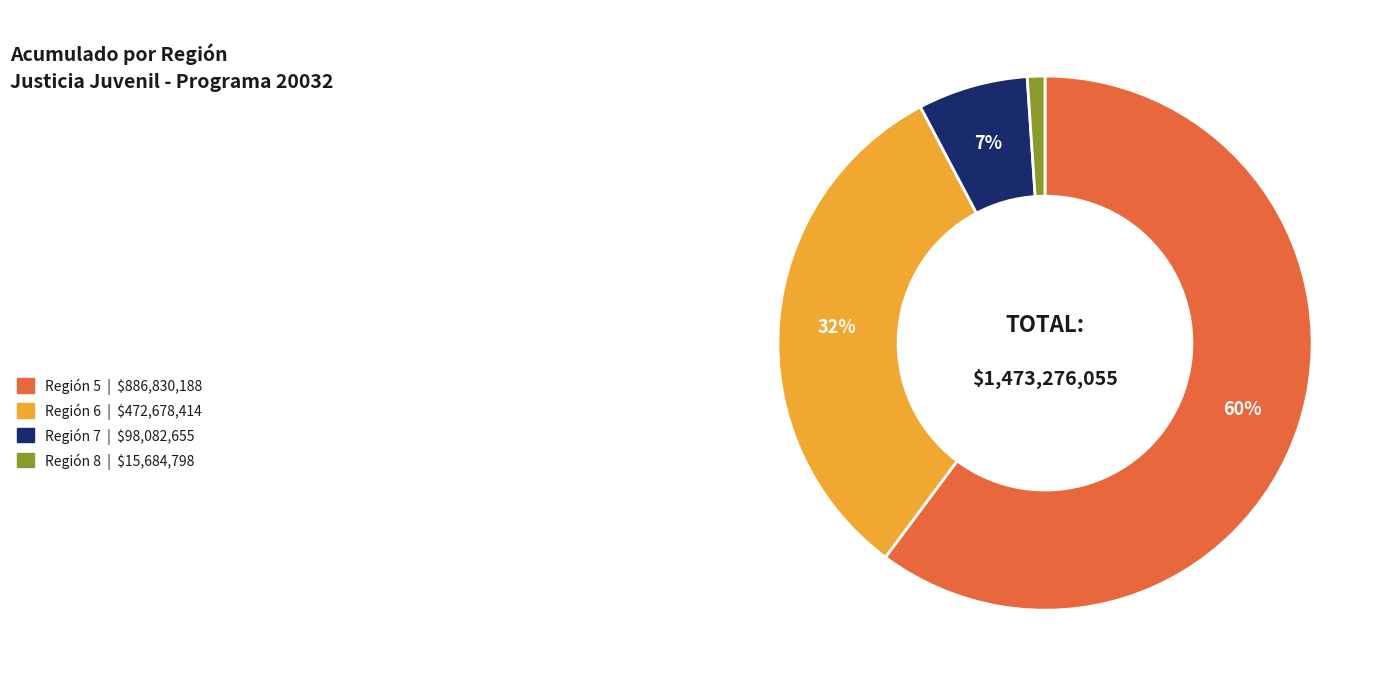

To the nearest percent, what is the difference between the largest and smallest slice percentages?

59%